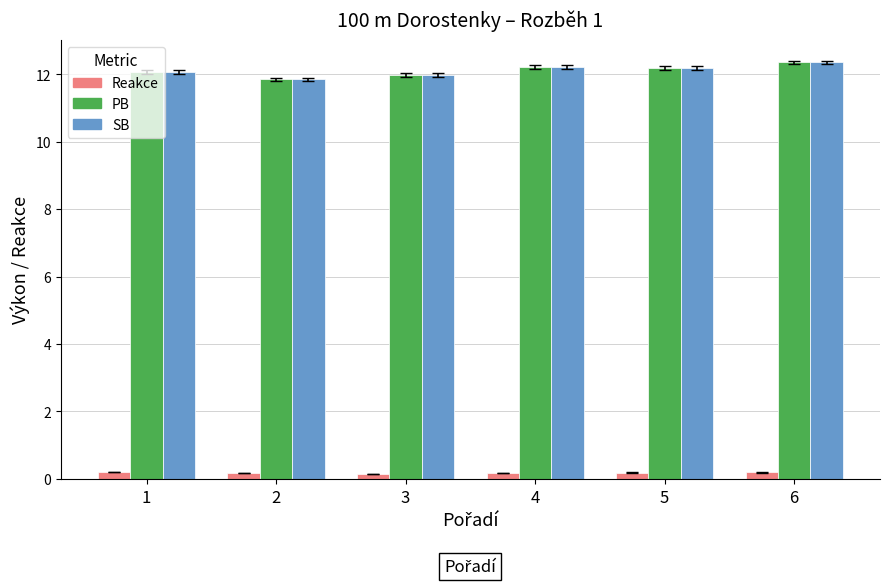

At how many categories does at least one series exceed 3?

6